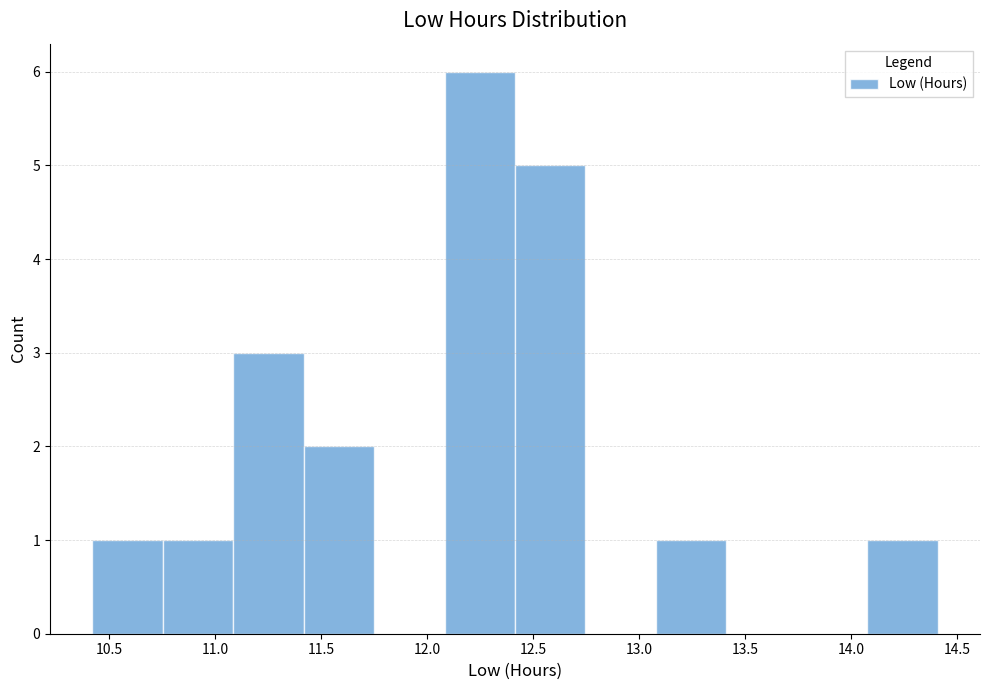

Which range on the x-axis has the tallest bar?

12.10 to 12.40